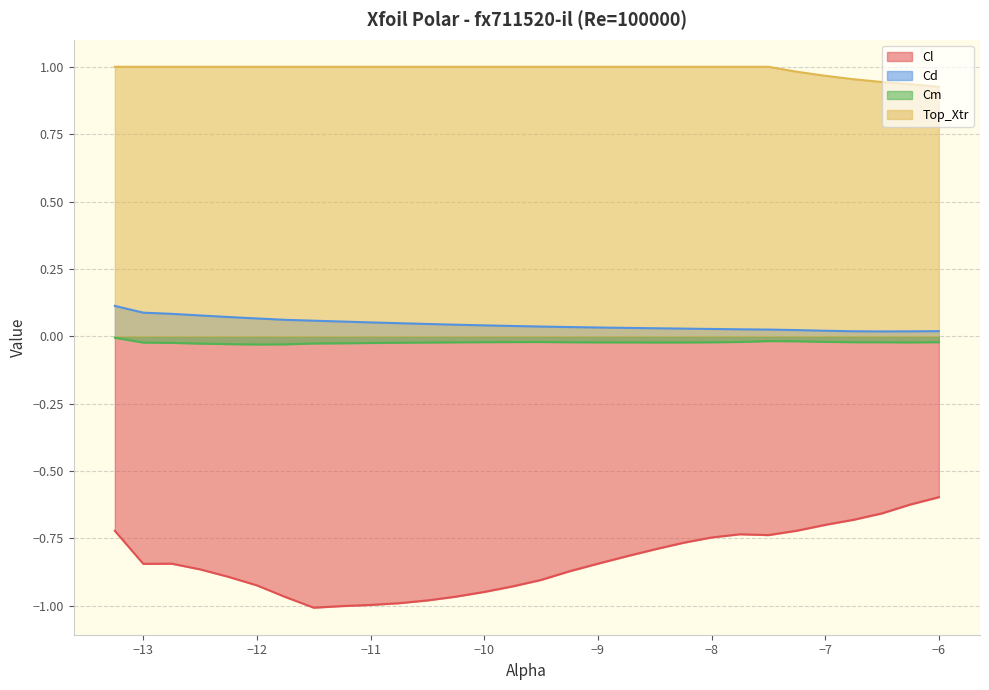

What is the average value of the Top_Xtr series?

1.0